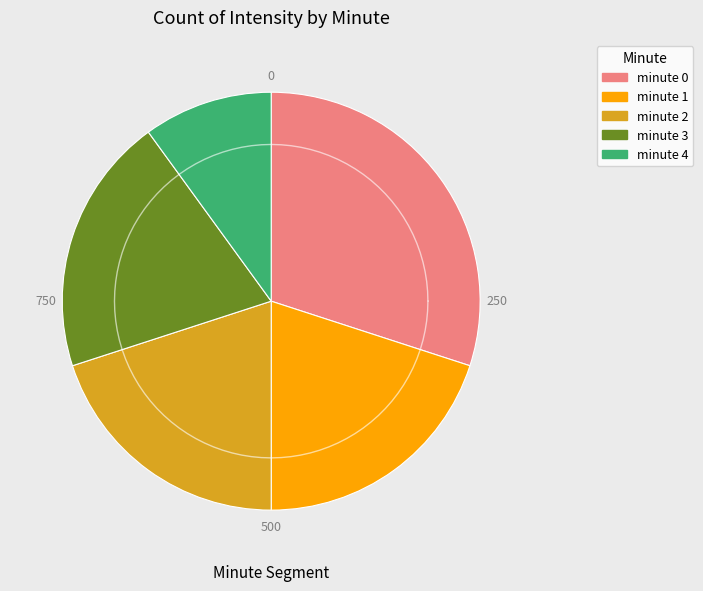

What portion of the pie excludes minute 1?

80.0%